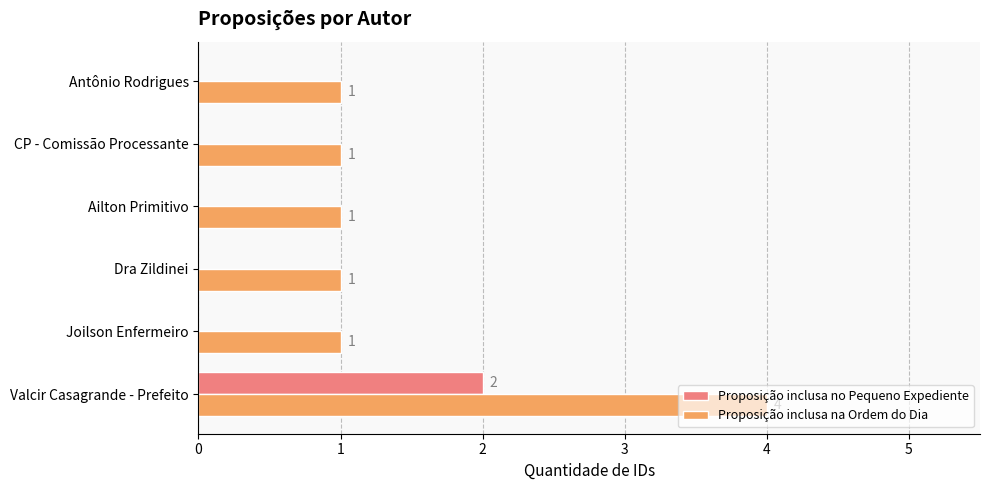

At which category is the sum across all series the highest?

Valcir Casagrande - Prefeito